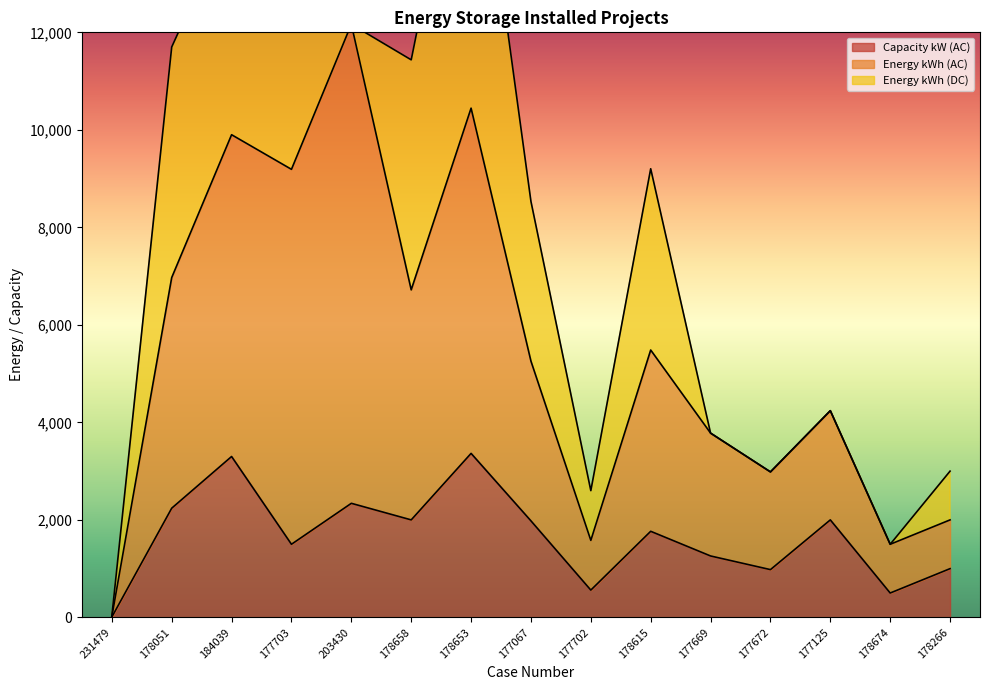

How many values in the Energy kWh (AC) series exceed 5256?

7